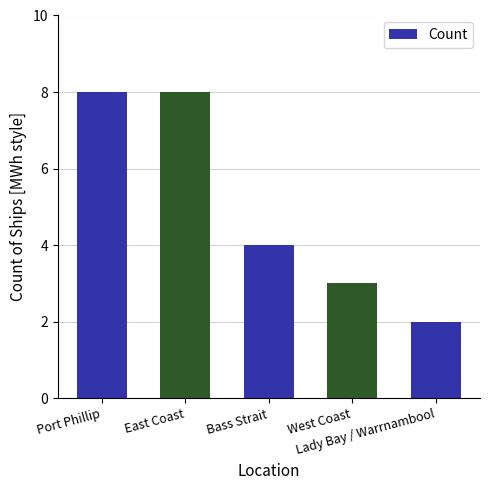

What is the minimum value shown in the chart?

2